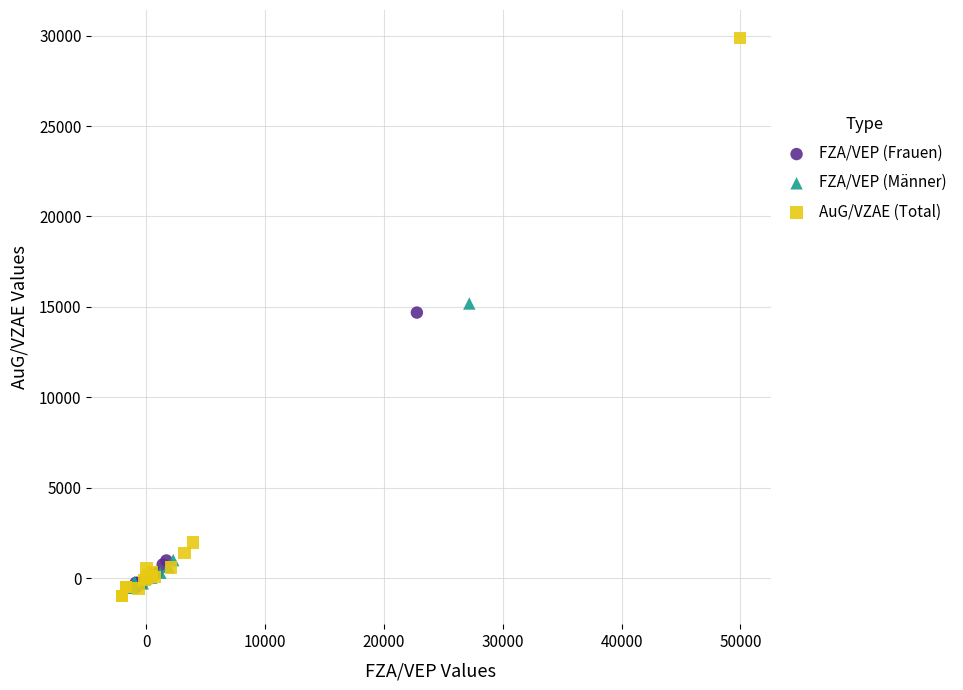

Which series contains the lowest Y value?

AuG/VZAE (Total)